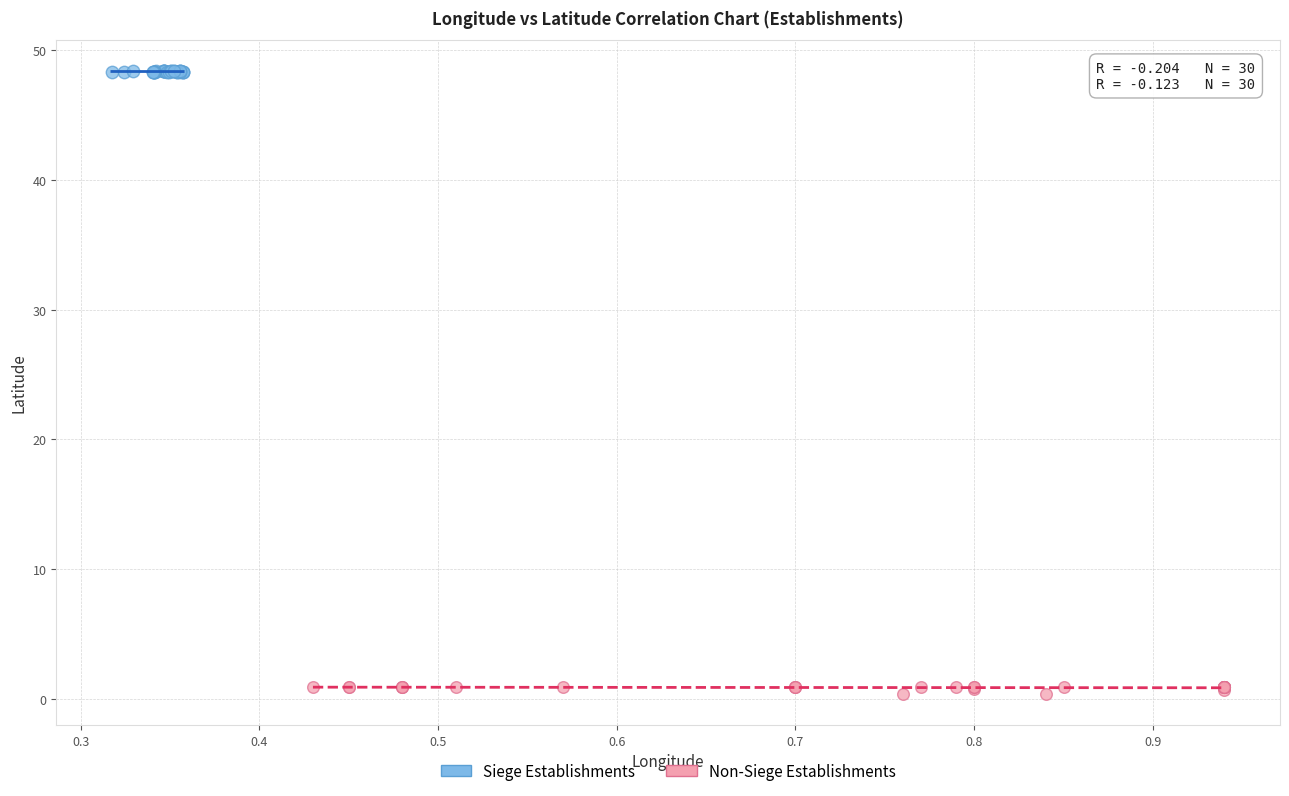

What are all the series names shown in the legend?

Siege Establishments, Non-Siege Establishments